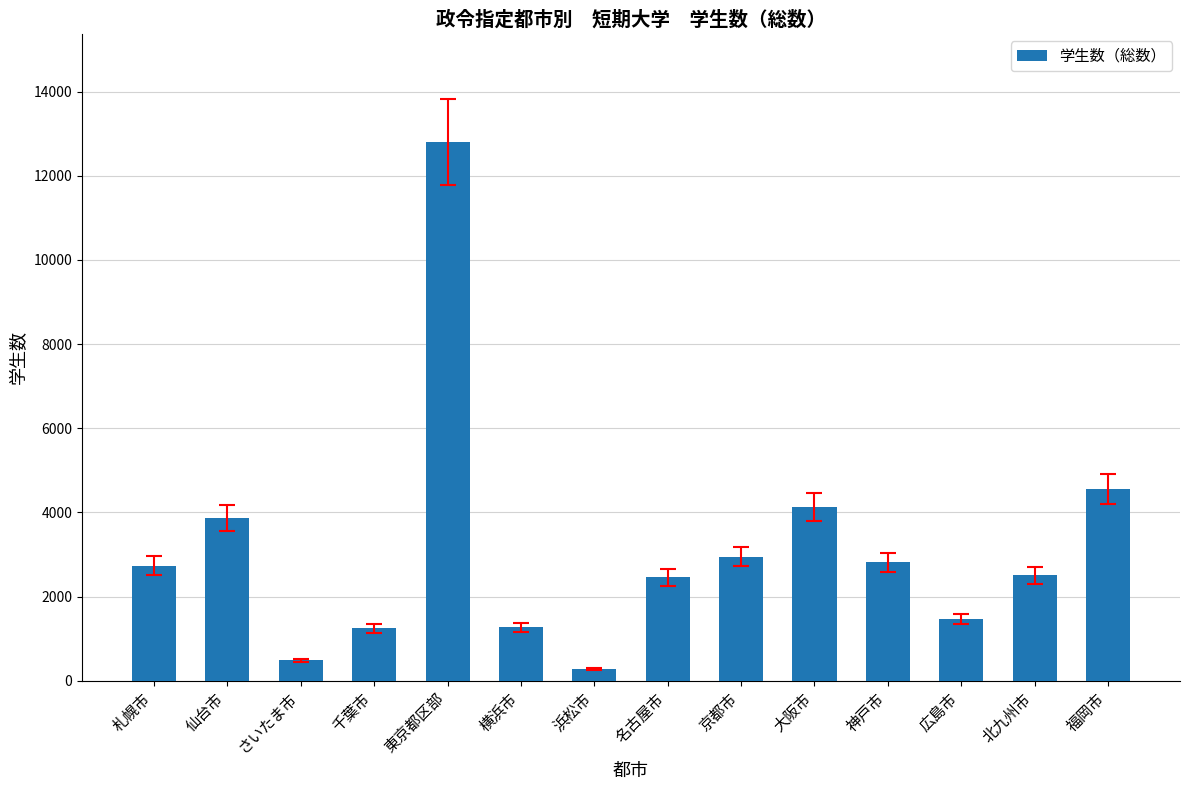

What is the maximum value shown in the chart?

12812